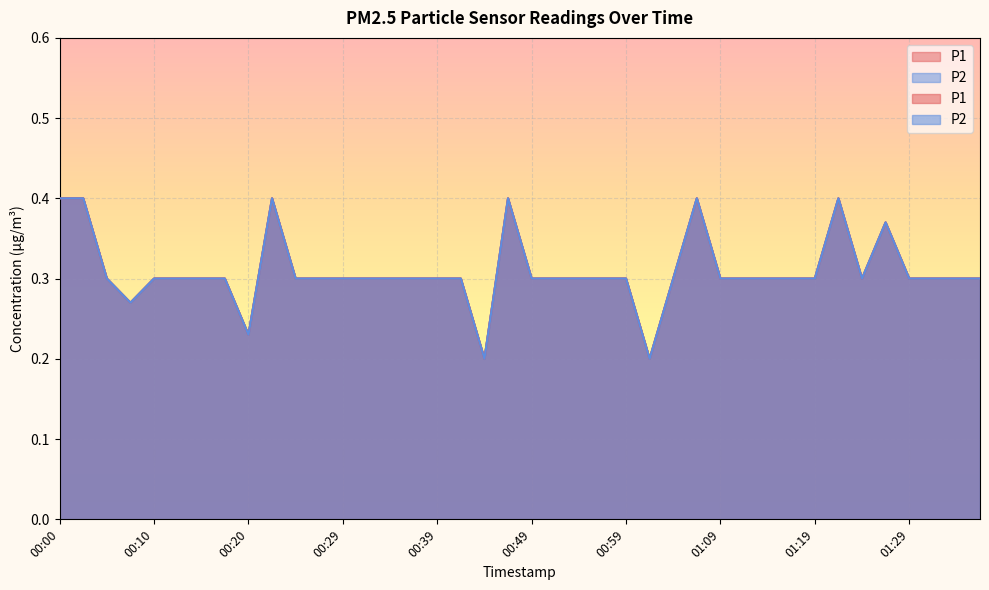

Between 00:27 and 01:04, which is larger?

00:27